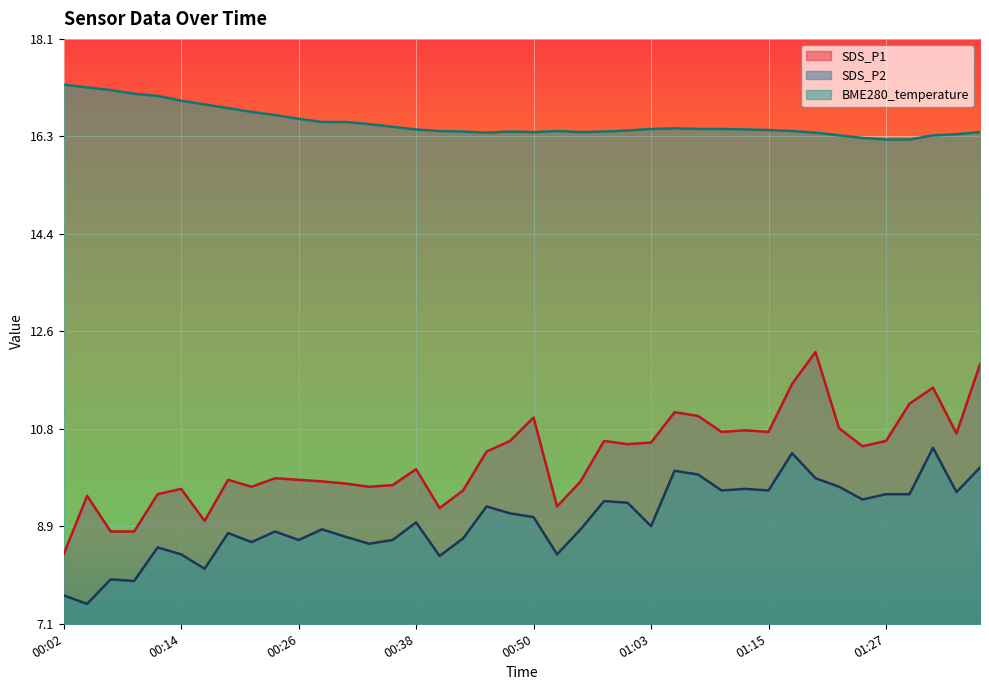

Does the chart display data point markers on the line(s)?

No